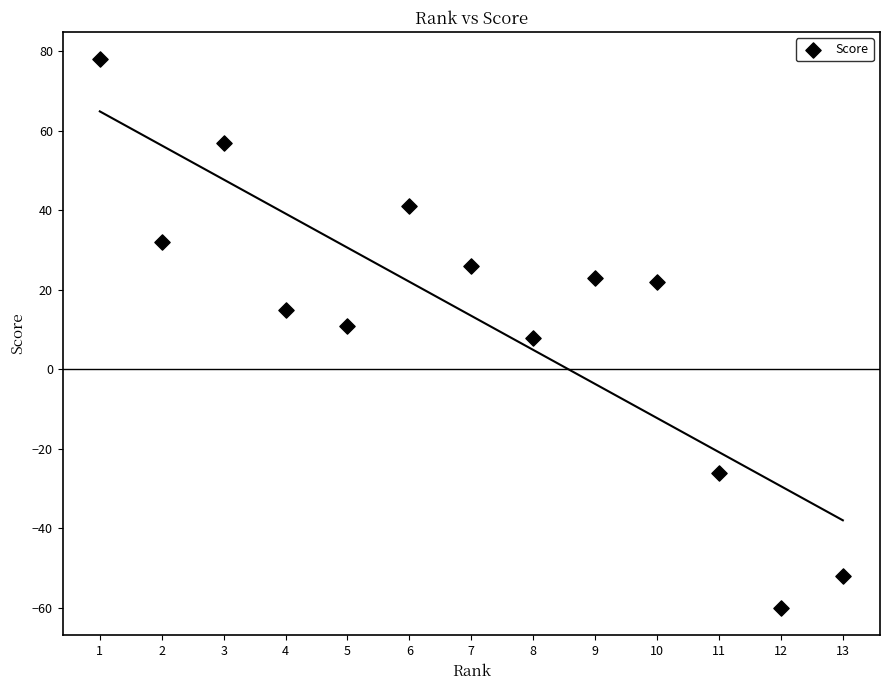

What is the range of X values (max minus min)?

12